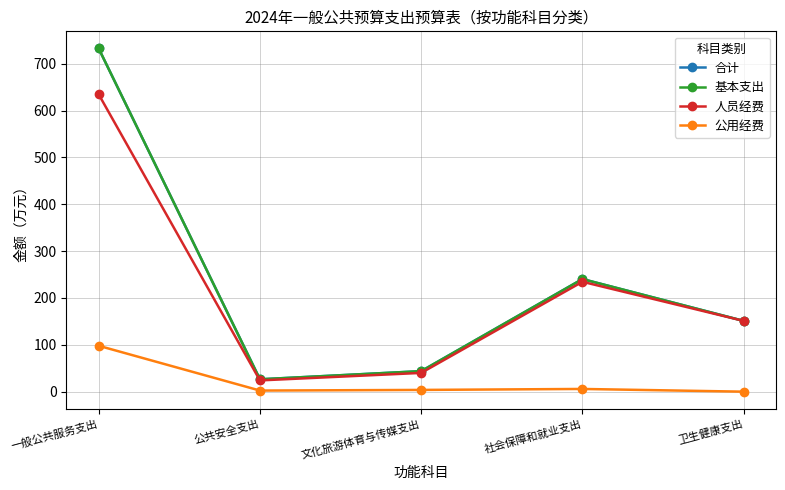

What is the label of the 1st point from the left?

一般公共服务支出